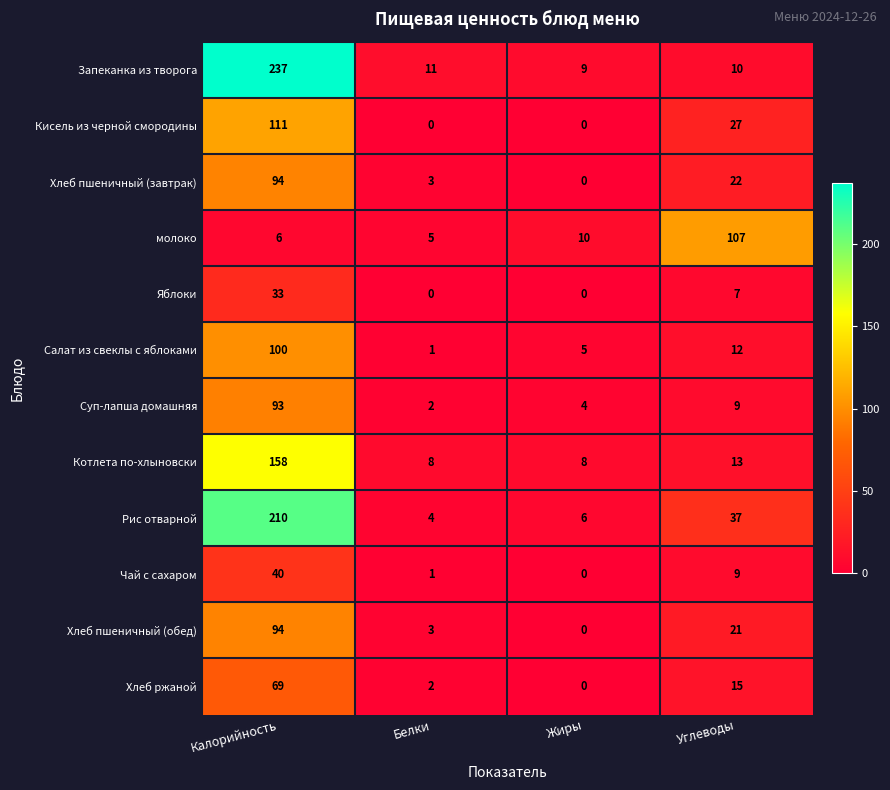

What is the total value across all series at Углеводы?

289